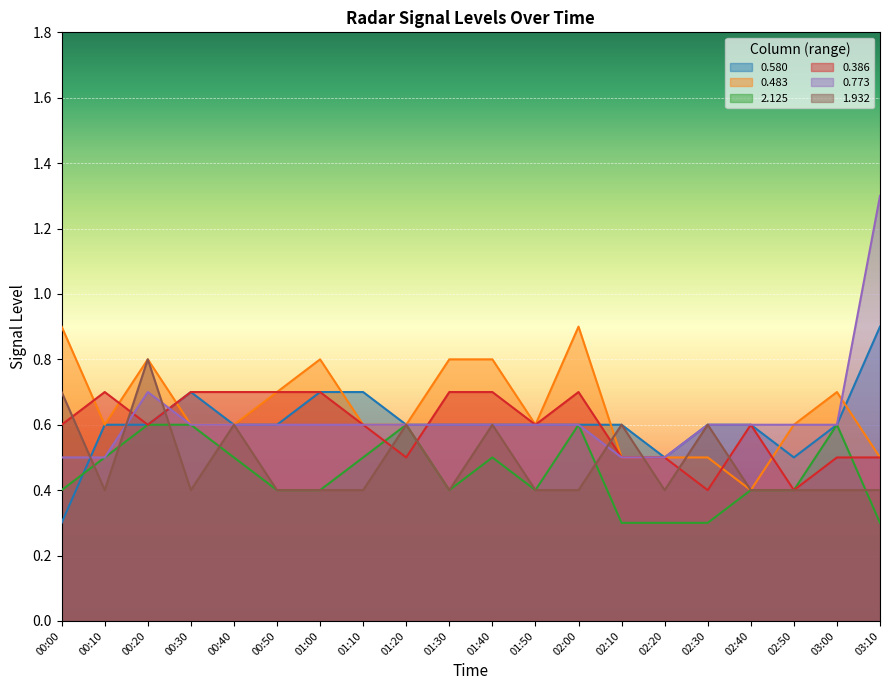

The 2.125 series shows 0.6 at 02:40. True or false?

False